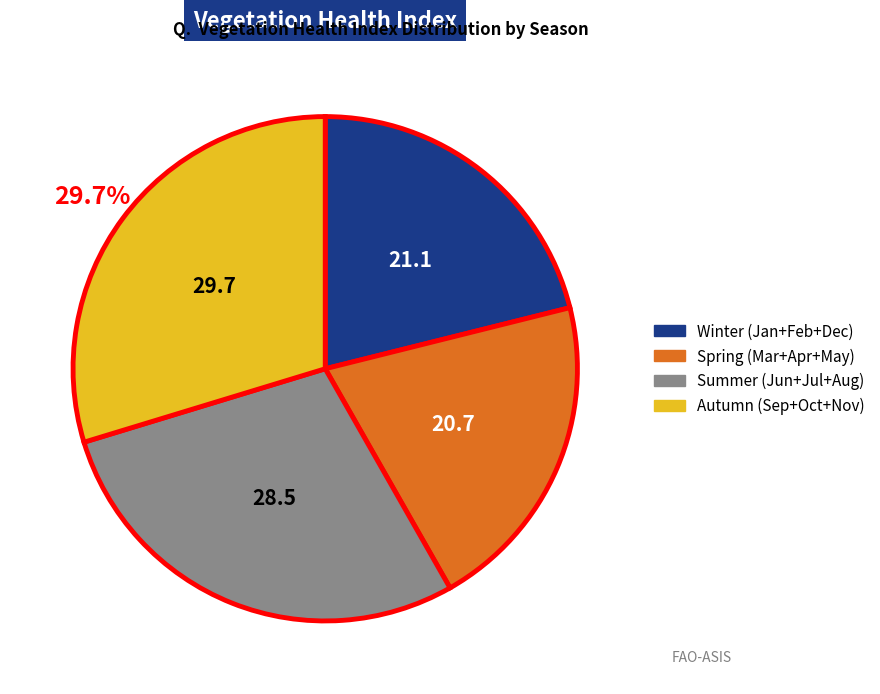

Is there a majority slice in this chart?

No